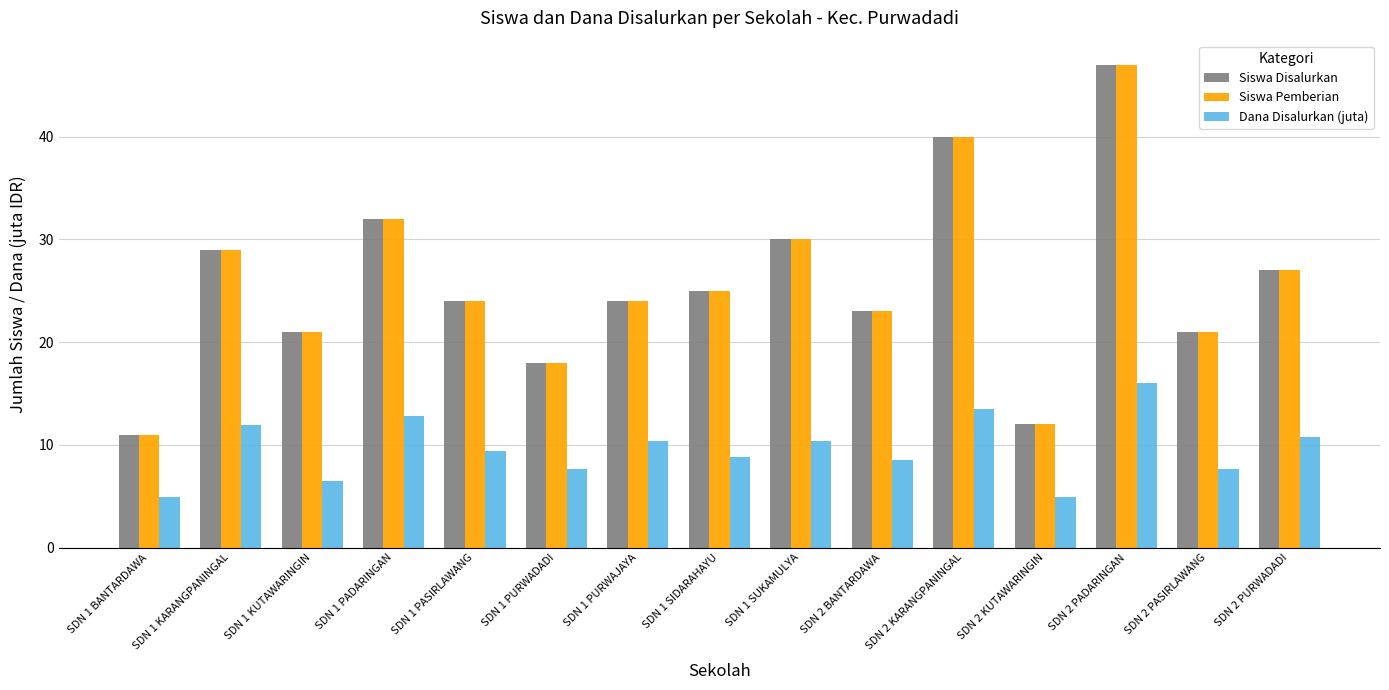

What is the spread (max minus min) of values at SDN 2 KARANGPANINGAL?

26.5